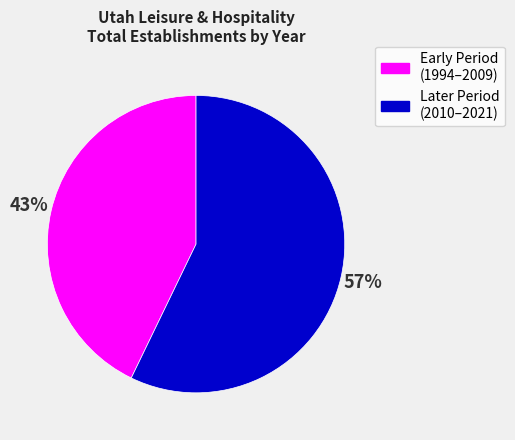

Count the number of slices in the pie.

2